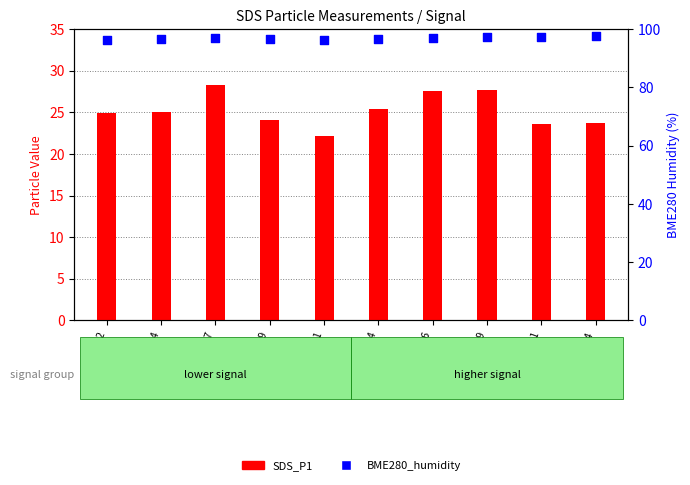

Which series has the largest Y range (max minus min)?

SDS_P1